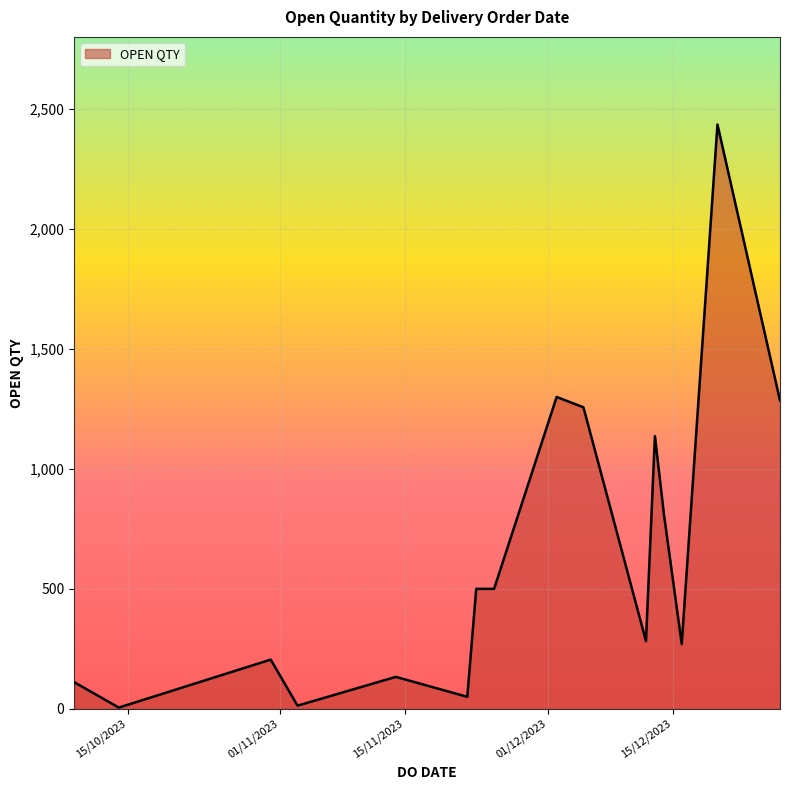

What is the sum of all values?

10297